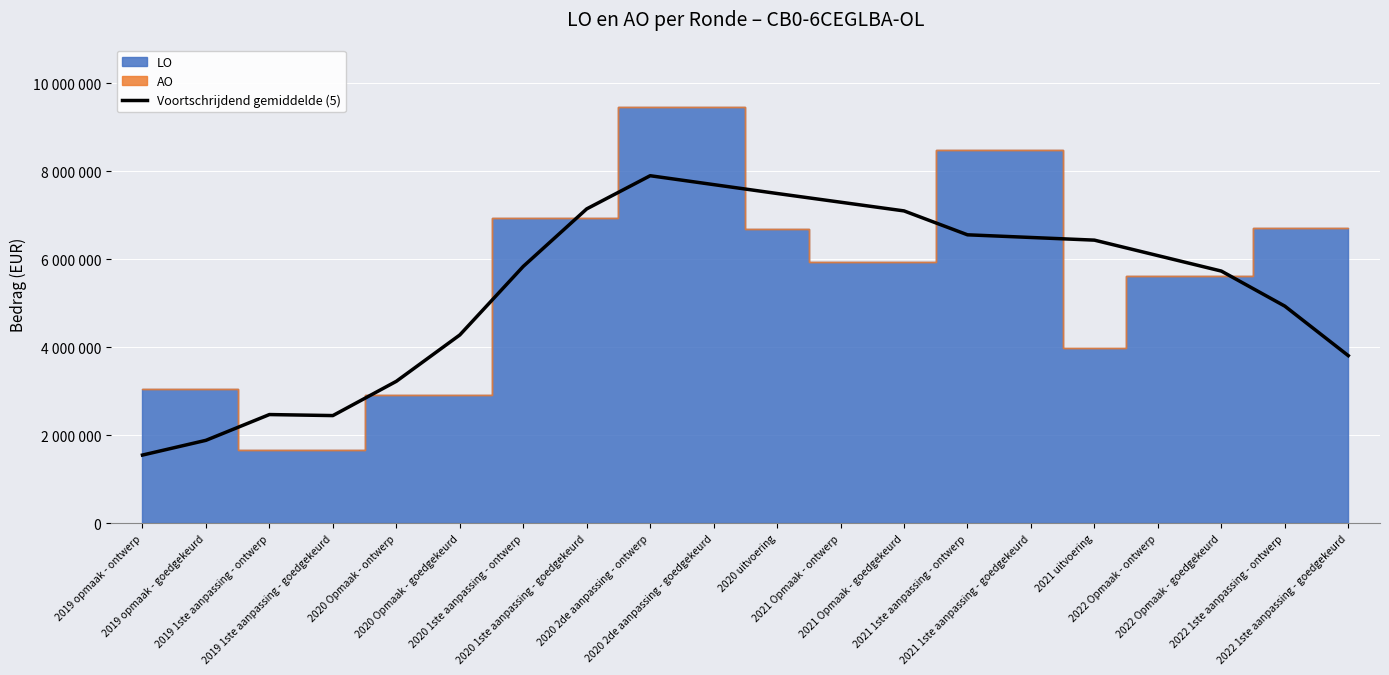

True or false: the data shows 3226821.0 at 2020 Opmaak - ontwerp.

True